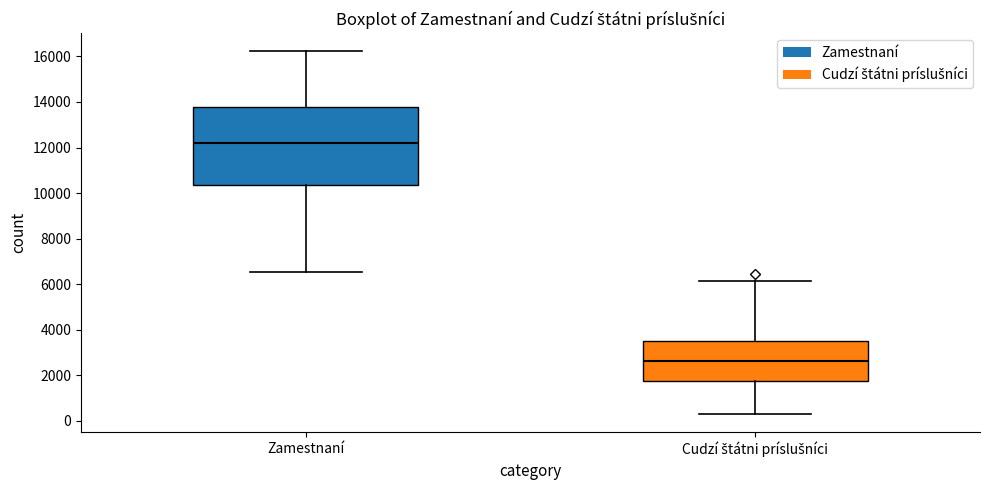

Reading left to right, transcribe this box plot: for each box, give where its median line is, the range the box spans, and where its two whiskers end, as read against the y-axis. The values are not printed on the chart, so give them approximately, as read against the axis.

Zamestnaní: median 12200, box 10400 to 13800, whiskers 6600 to 16200
Cudzí štátni príslušníci: median 2600, box 1800 to 3600, whiskers 400 to 6200